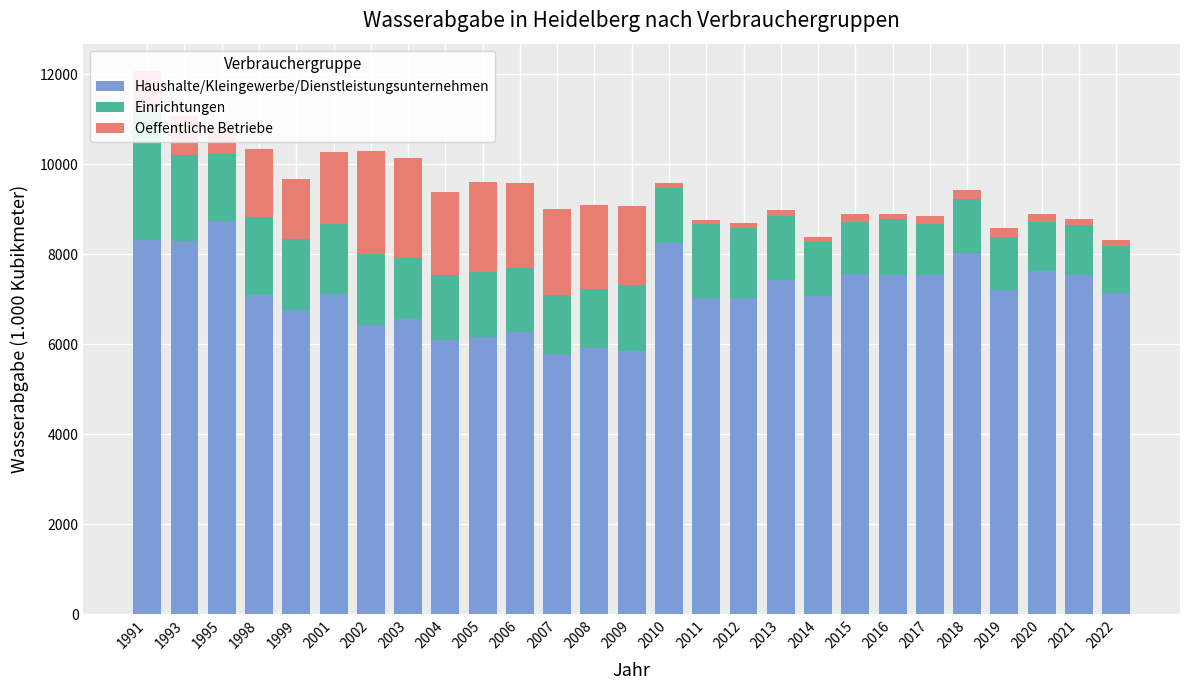

True or false: Haushalte/Kleingewerbe/Dienstleistungsunternehmen has a value of 4690 at 2016.

False